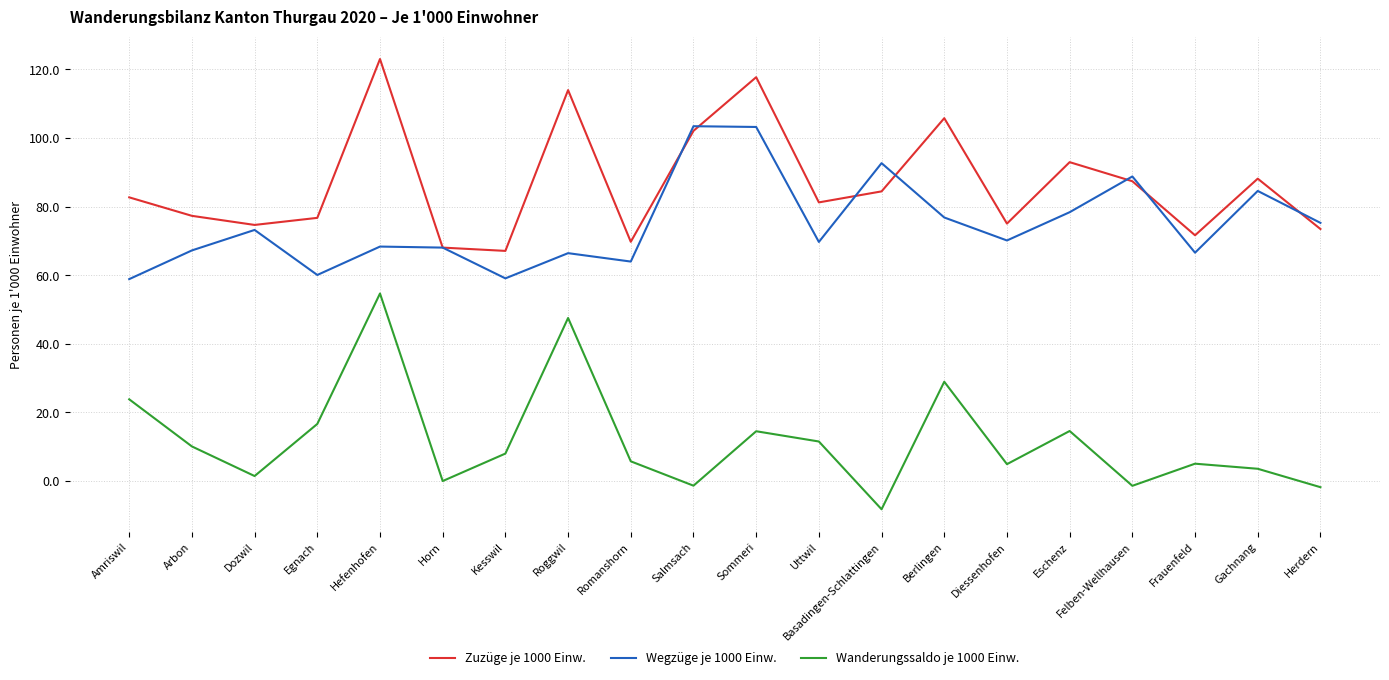

What position from the left is Kesswil?

7